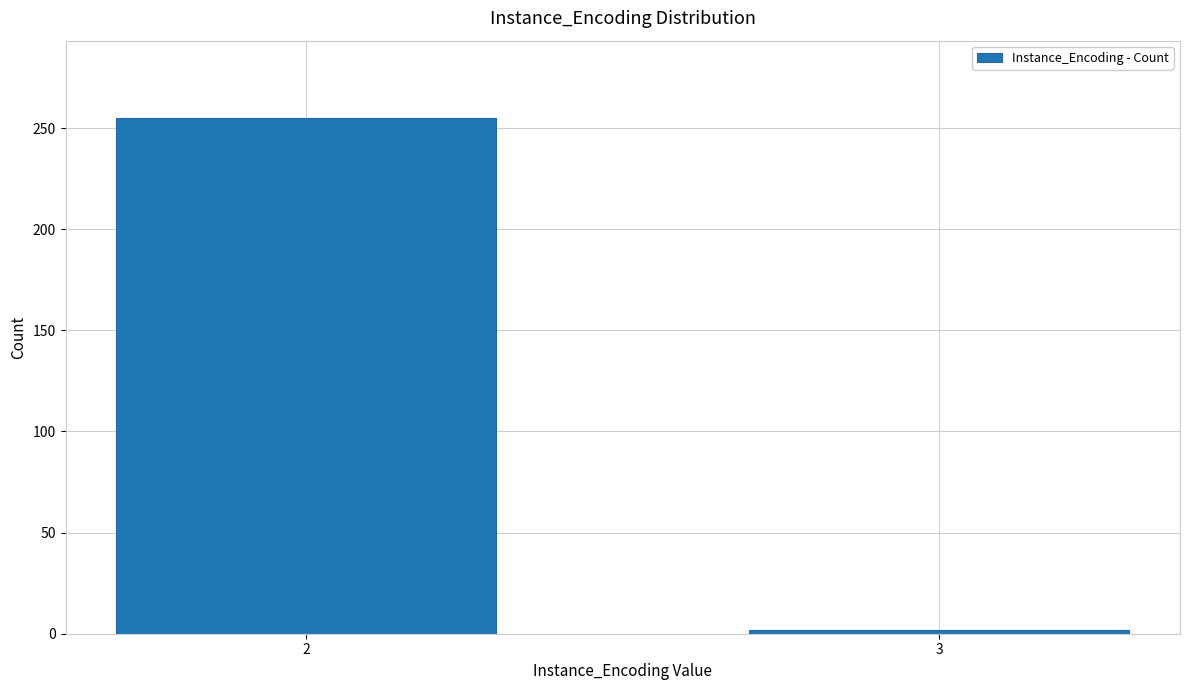

Reading right to left, list all the values displayed in this chart.

2	255